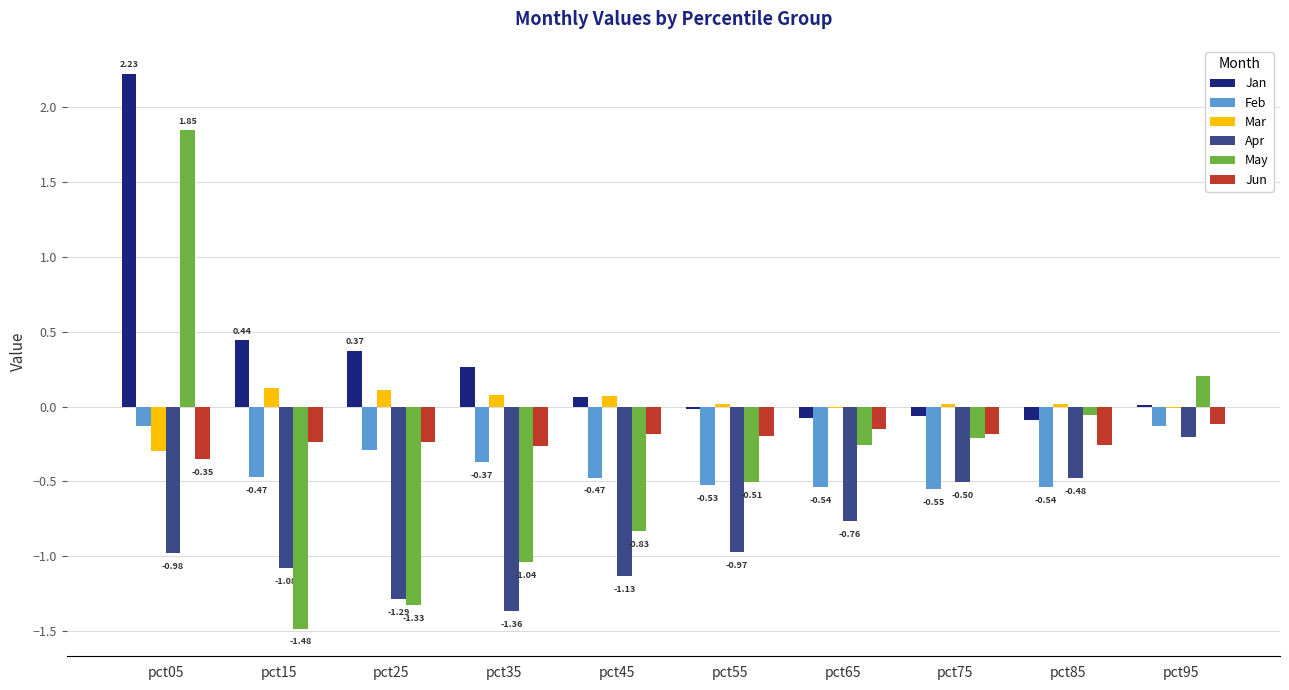

What are all the series names shown in the legend?

Jan, Feb, Mar, Apr, May, Jun